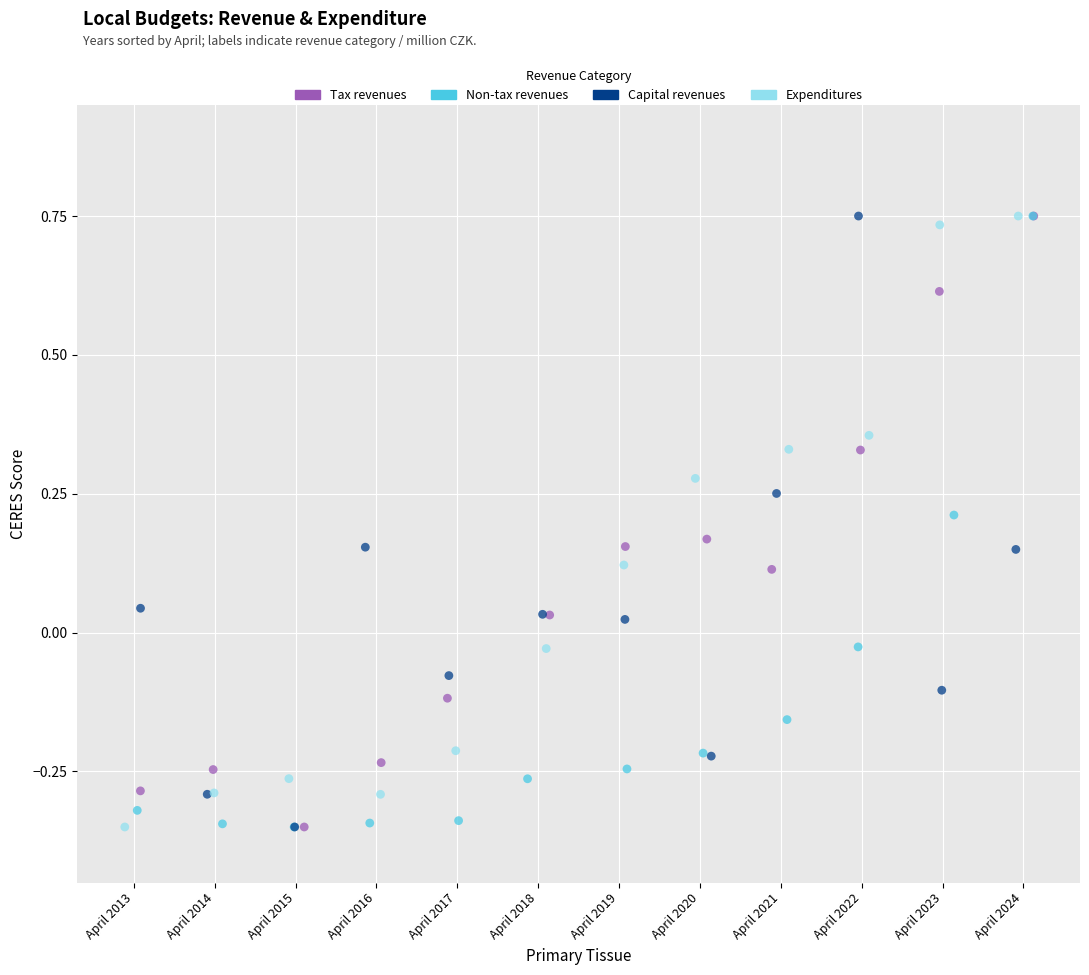

What are all the series names shown in the legend?

Tax revenues, Non-tax revenues, Capital revenues, Expenditures